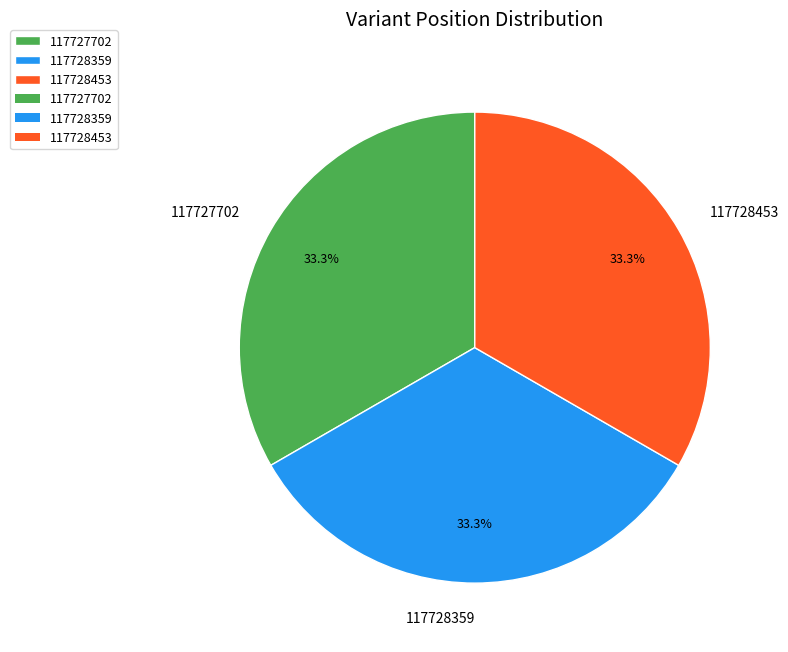

Approximately how many times larger is the value at 117727702 compared to 117728359?

1.0